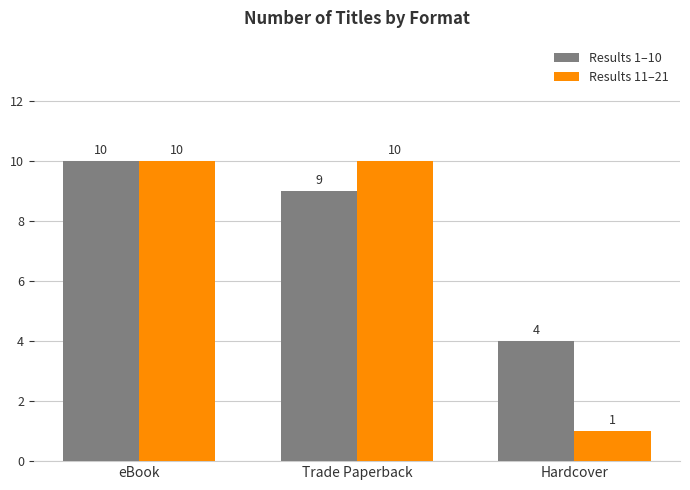

How many series are shown in this chart?

2